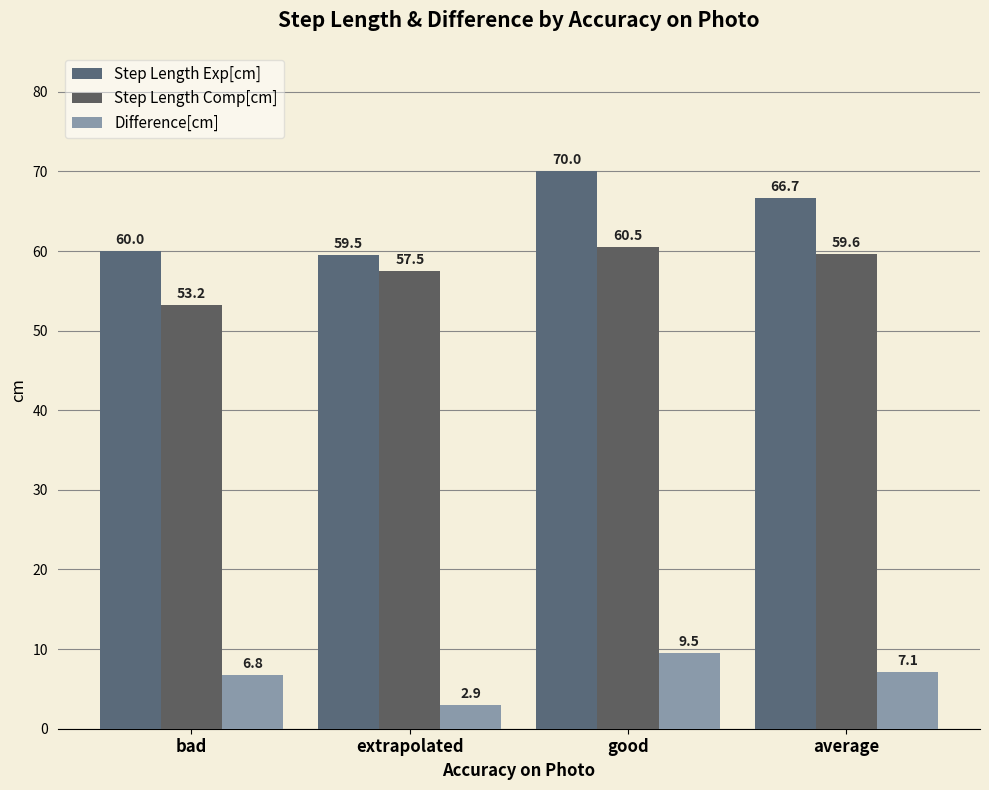

How many data points in Step Length Comp[cm] are above 59?

2